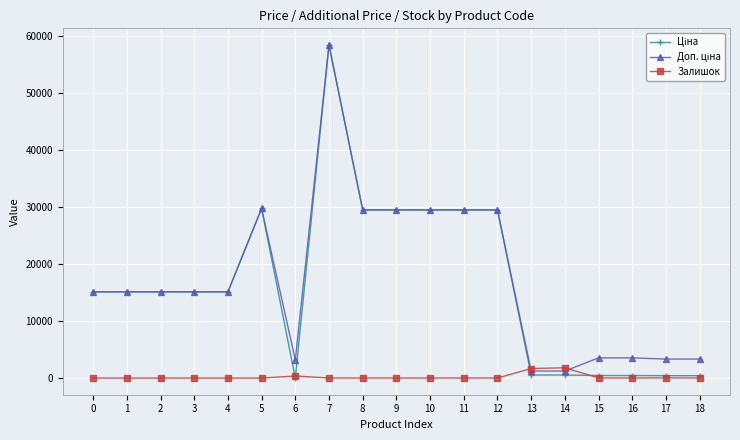

What is the difference between the highest and lowest values at 1?

15120.0